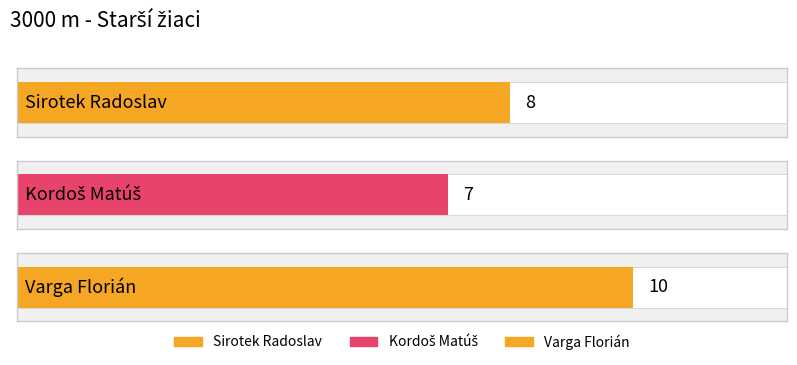

Rank the categories by value from lowest to highest.

Kordoš Matúš, Sirotek Radoslav, Varga Florián